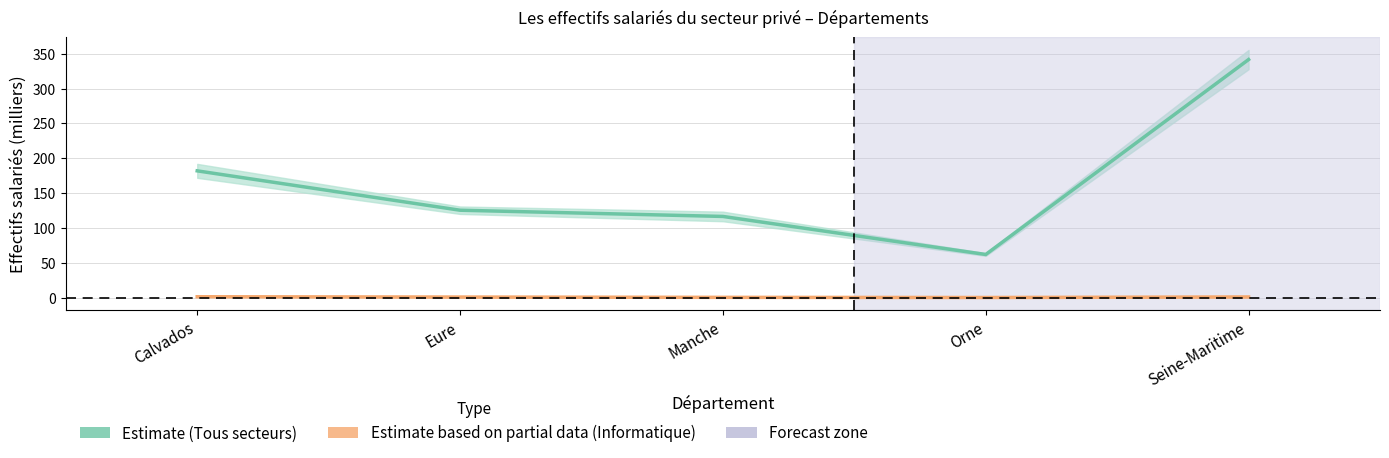

What is the label of the 5th point from the left?

Seine-Maritime